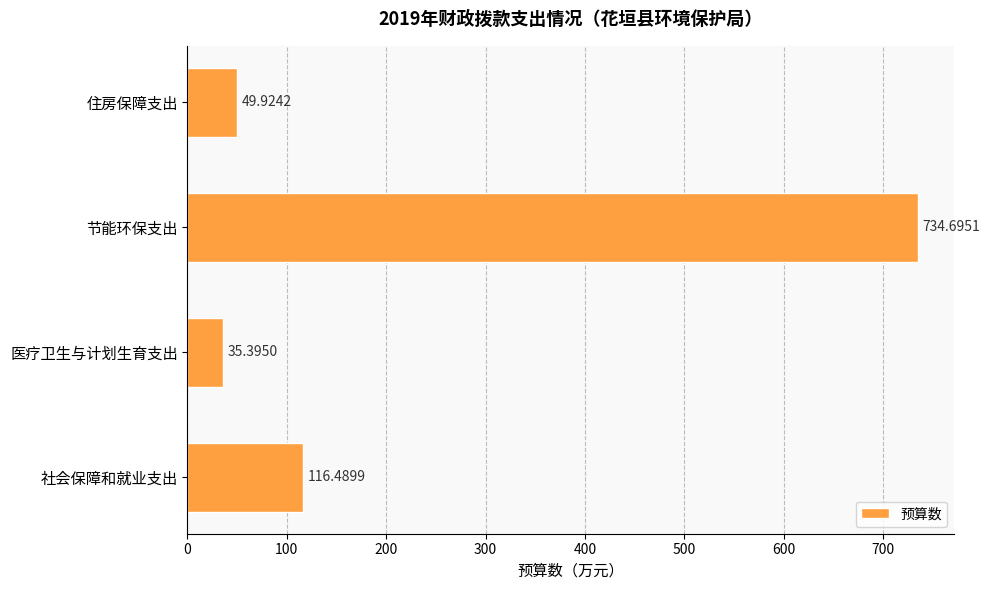

At which category does the chart reach its peak across all series?

节能环保支出